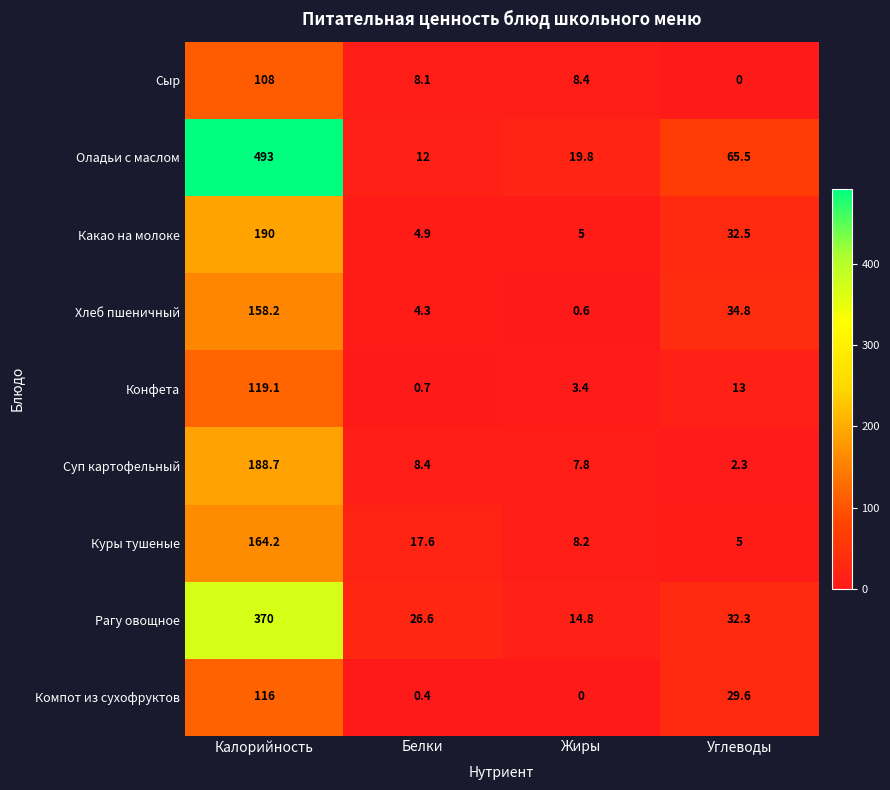

What is the total value across all series at Калорийность?

1907.2